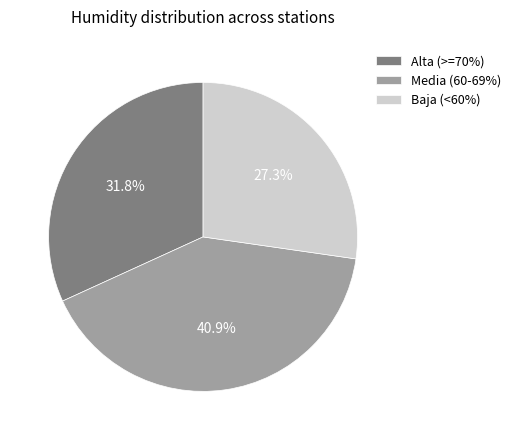

Count the number of slices in the pie.

3